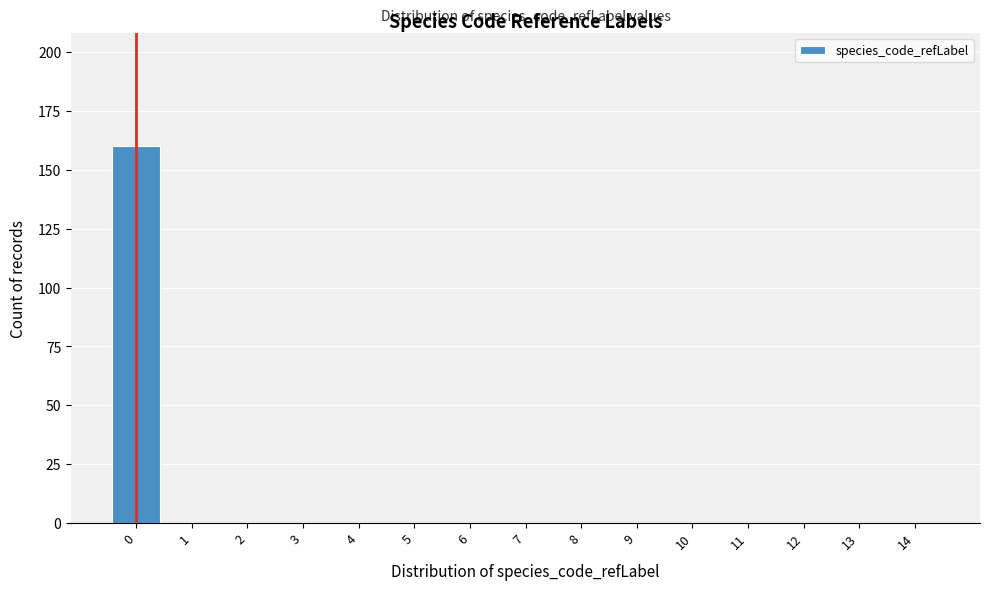

Reading left to right, extract all data points from this chart.

0=160	1=0	2=0	3=0	4=0	5=0	6=0	7=0	8=0	9=0	10=0	11=0	12=0	13=0	14=0